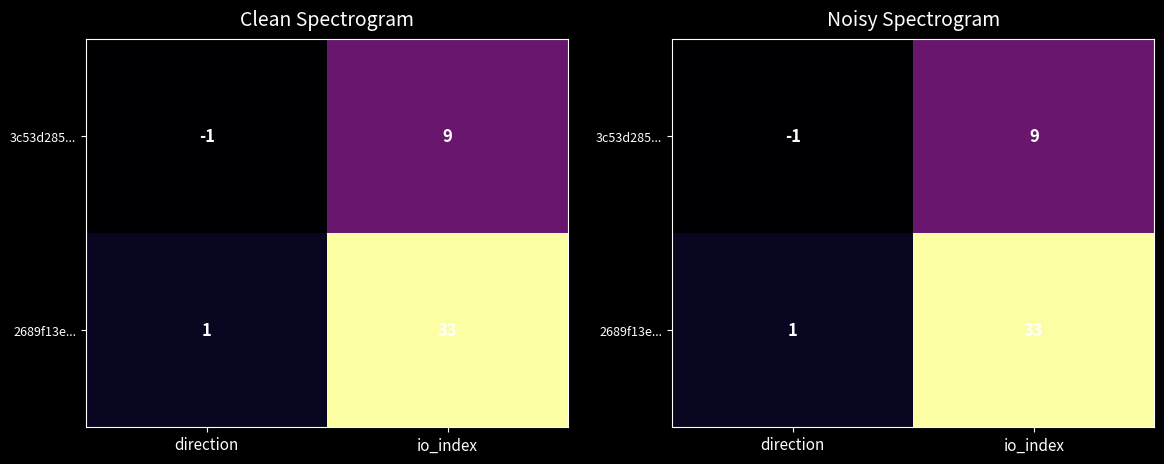

At how many categories does at least one series exceed 27?

1